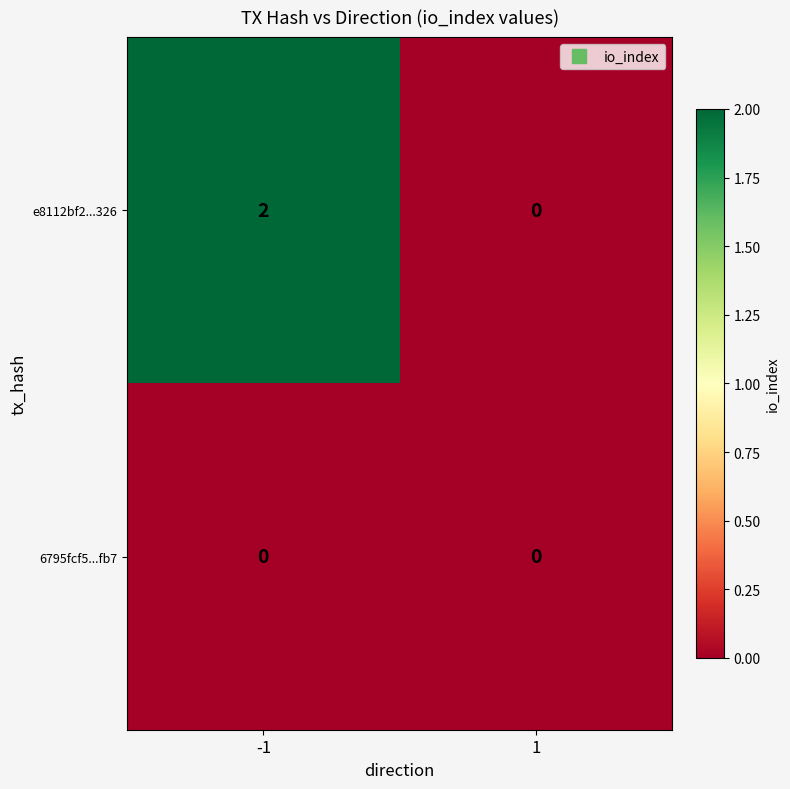

List the series in order of their overall mean, lowest first.

6795fcf5...fb7, e8112bf2...326